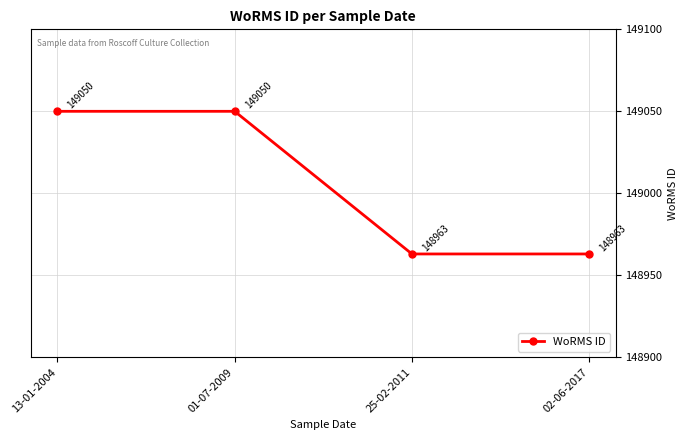

Approximately how many times larger is the value at 13-01-2004 compared to 25-02-2011?

1.0